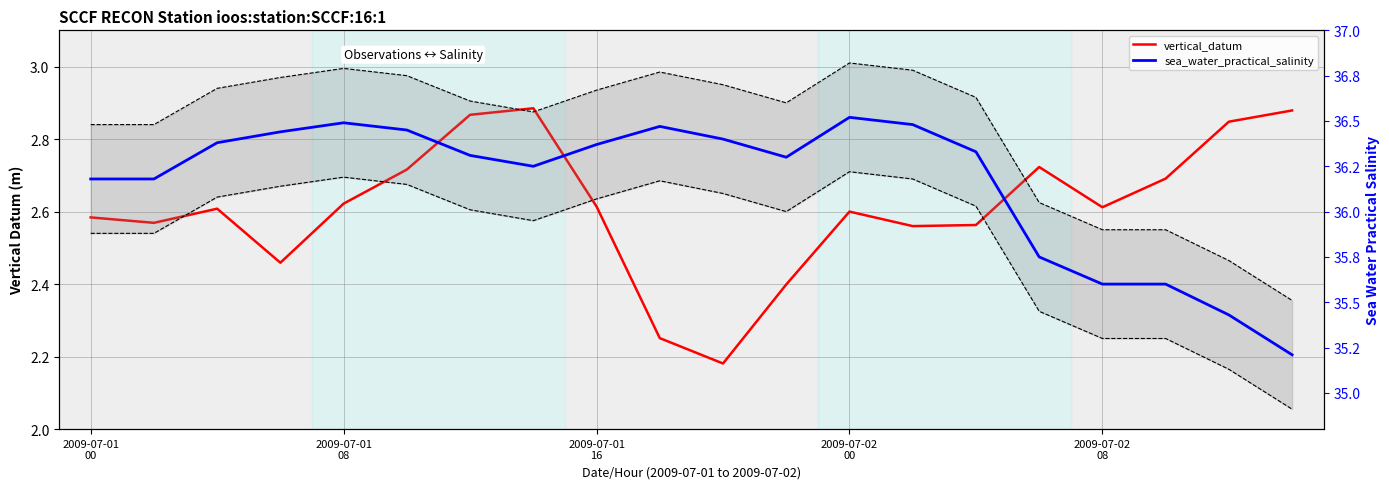

What is the label of the 19th point from the left?

18